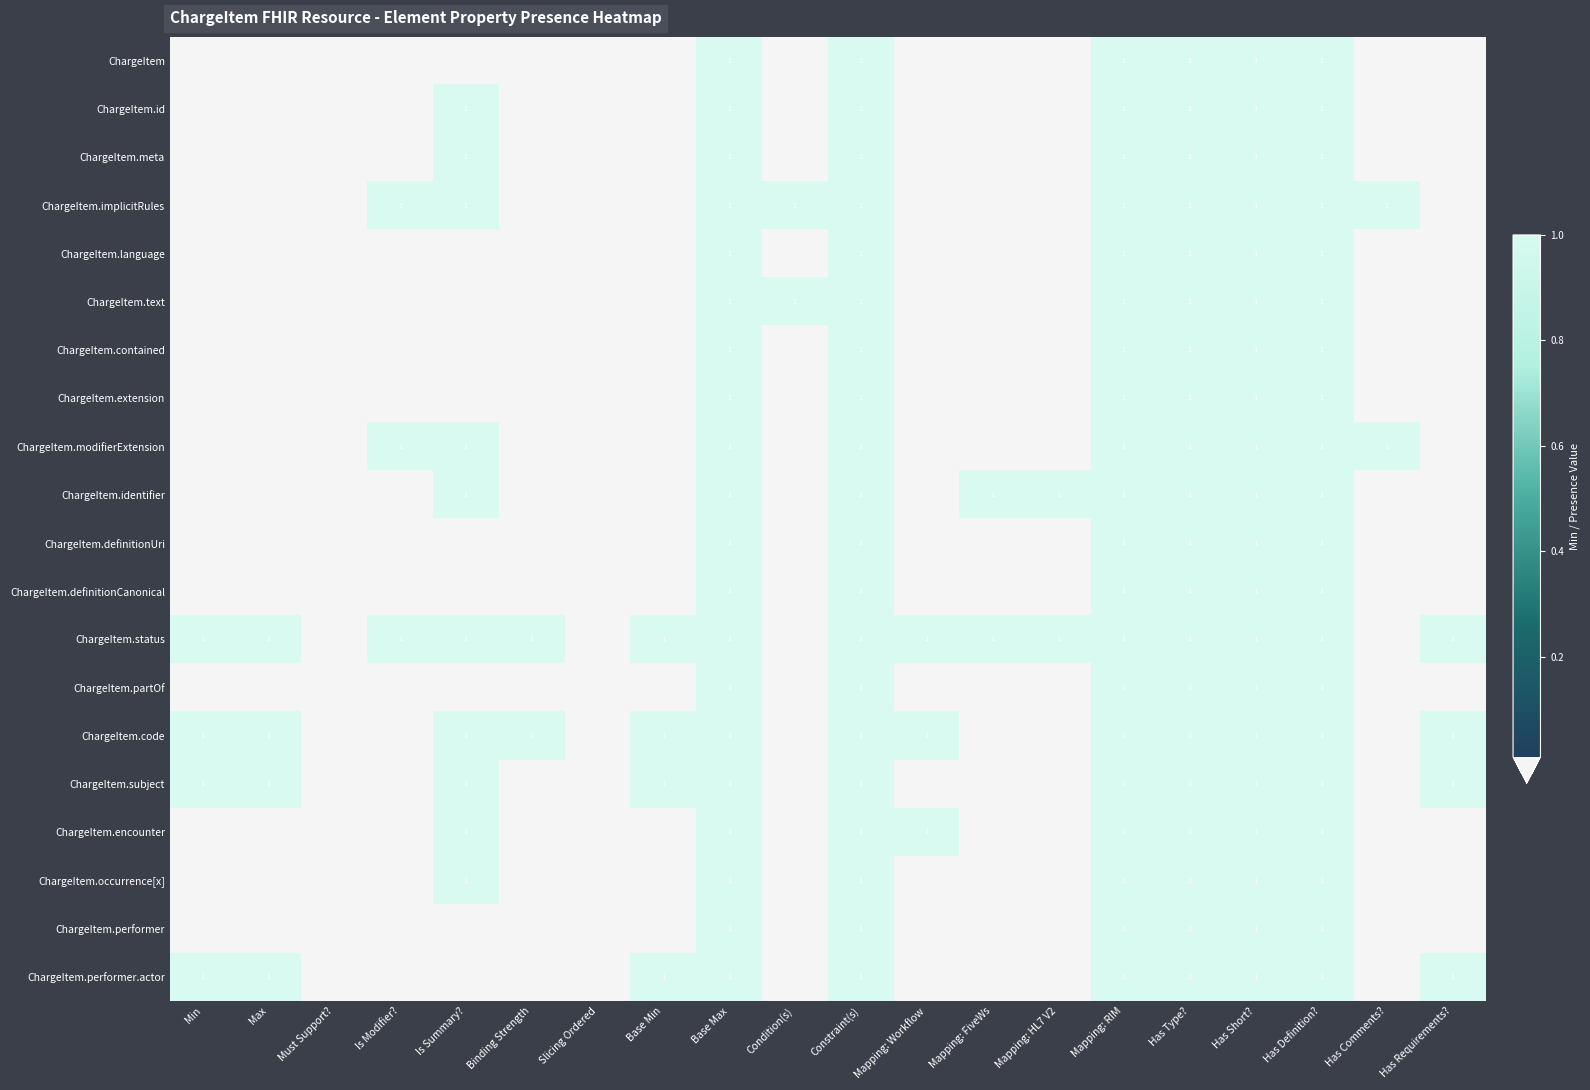

The value of ChargeItem.occurrence[x] at Has Definition? is 1. True or false?

True